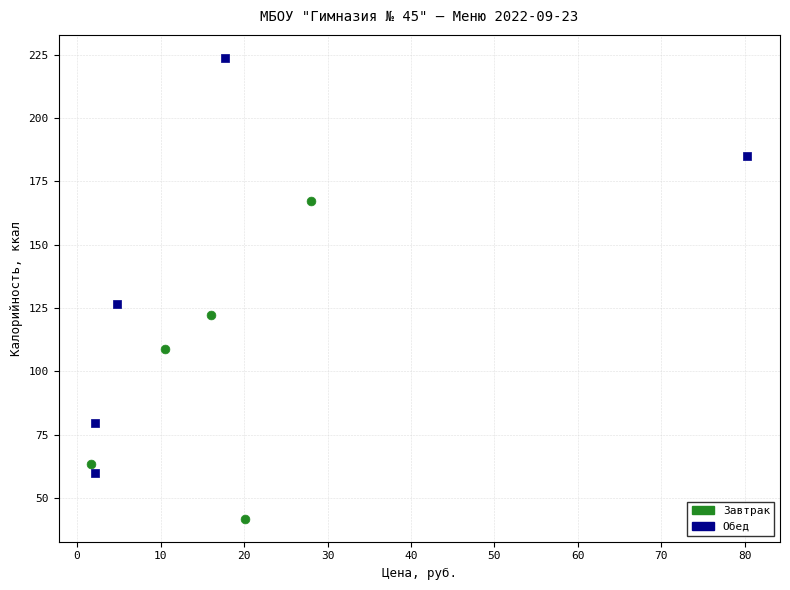

Which series has the largest Y range (max minus min)?

Обед